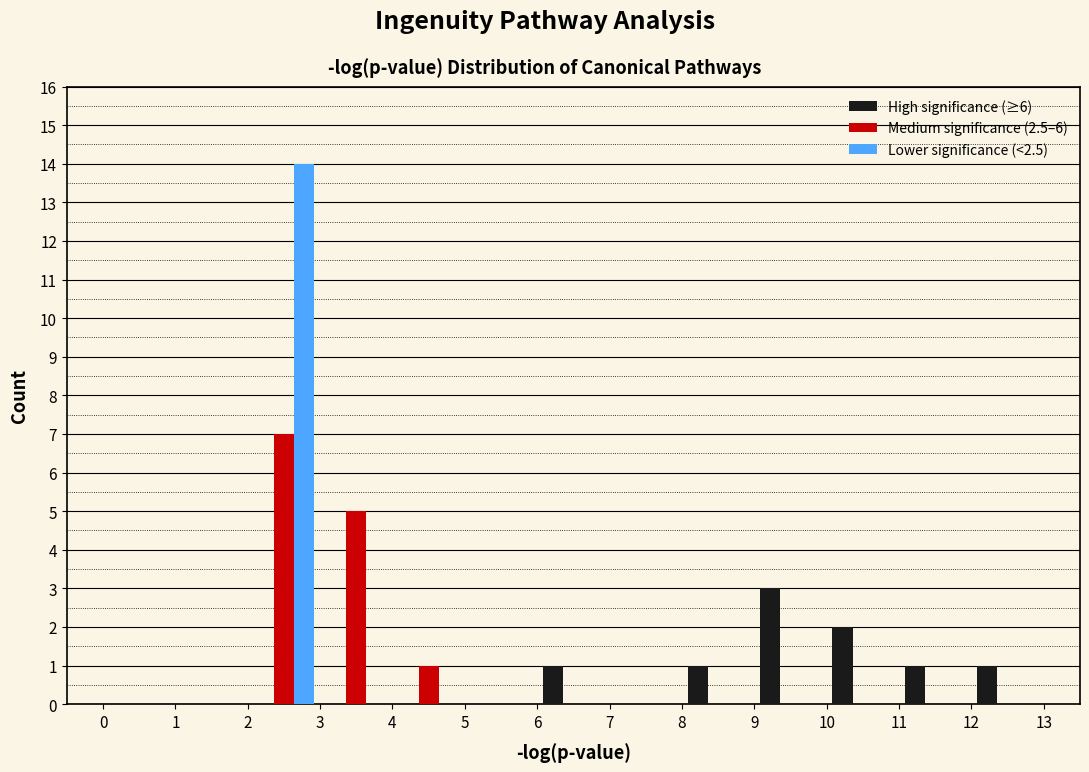

Reading left to right, transcribe this chart: for each range on the x-axis, give the height of each series' bar. The values are not printed on the chart, so give them approximately, as read against the axis.

0 to 1: High significance (≥6)=0	Medium significance (2.5–6)=0	Lower significance (<2.5)=0
1 to 2: High significance (≥6)=0	Medium significance (2.5–6)=0	Lower significance (<2.5)=0
2 to 3: High significance (≥6)=0	Medium significance (2.5–6)=7	Lower significance (<2.5)=14
3 to 4: High significance (≥6)=0	Medium significance (2.5–6)=5	Lower significance (<2.5)=0
4 to 5: High significance (≥6)=0	Medium significance (2.5–6)=1	Lower significance (<2.5)=0
5 to 6: High significance (≥6)=0	Medium significance (2.5–6)=0	Lower significance (<2.5)=0
6 to 7: High significance (≥6)=1	Medium significance (2.5–6)=0	Lower significance (<2.5)=0
7 to 8: High significance (≥6)=0	Medium significance (2.5–6)=0	Lower significance (<2.5)=0
8 to 9: High significance (≥6)=1	Medium significance (2.5–6)=0	Lower significance (<2.5)=0
9 to 10: High significance (≥6)=3	Medium significance (2.5–6)=0	Lower significance (<2.5)=0
10 to 11: High significance (≥6)=2	Medium significance (2.5–6)=0	Lower significance (<2.5)=0
11 to 12: High significance (≥6)=1	Medium significance (2.5–6)=0	Lower significance (<2.5)=0
12 to 13: High significance (≥6)=1	Medium significance (2.5–6)=0	Lower significance (<2.5)=0